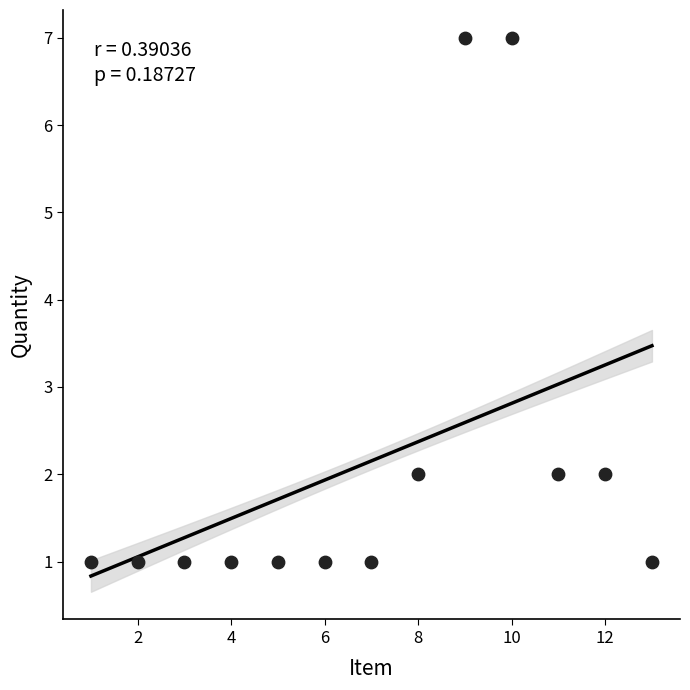

What is the range of Y values (max minus min)?

6